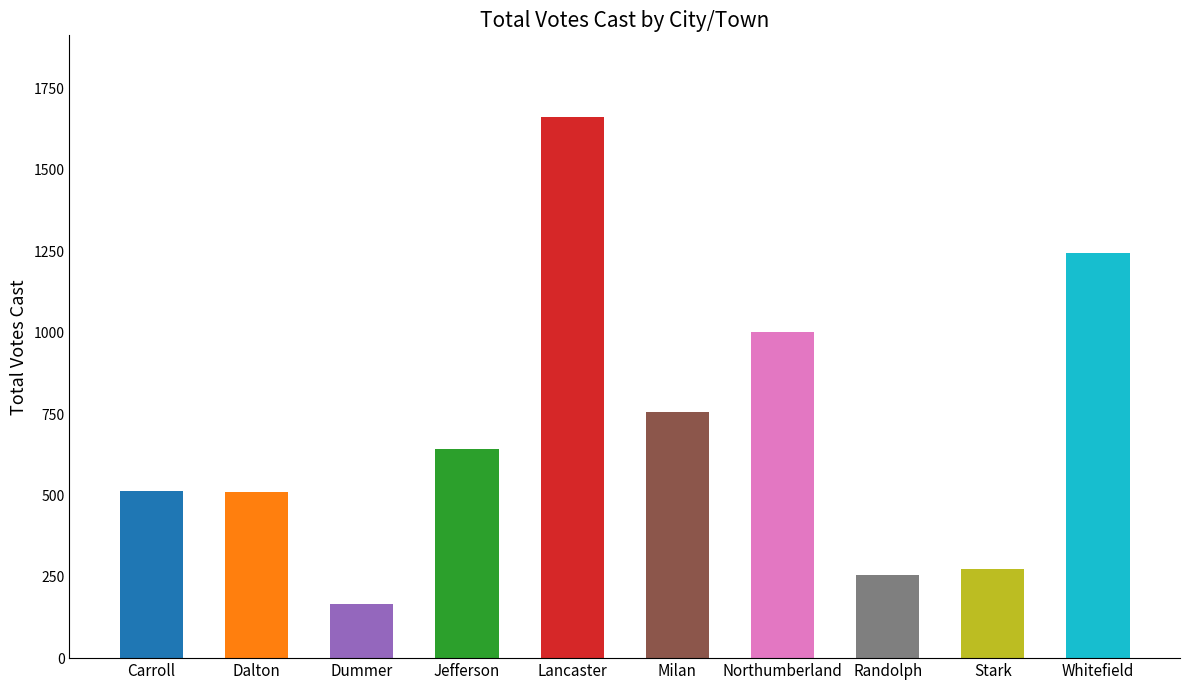

How many data points are less than 642?

5